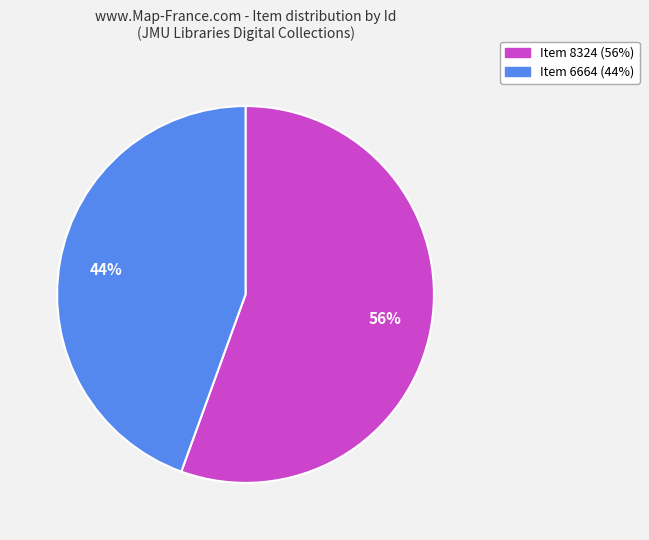

Is there a majority slice in this chart?

Yes